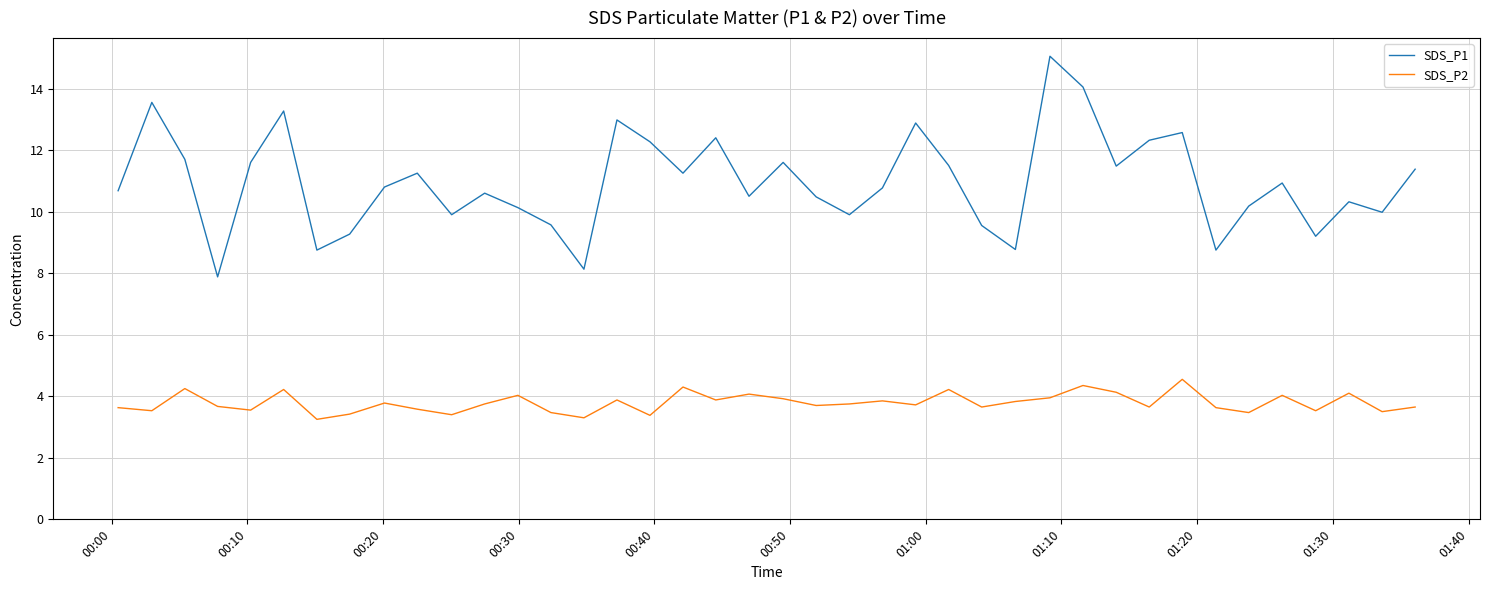

True or false: SDS_P1 and SDS_P2 cross at least once.

False